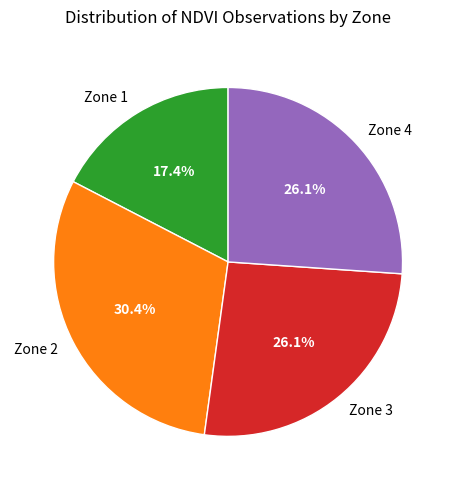

The Zone 1 slice represents 17% of the pie. True or false?

True